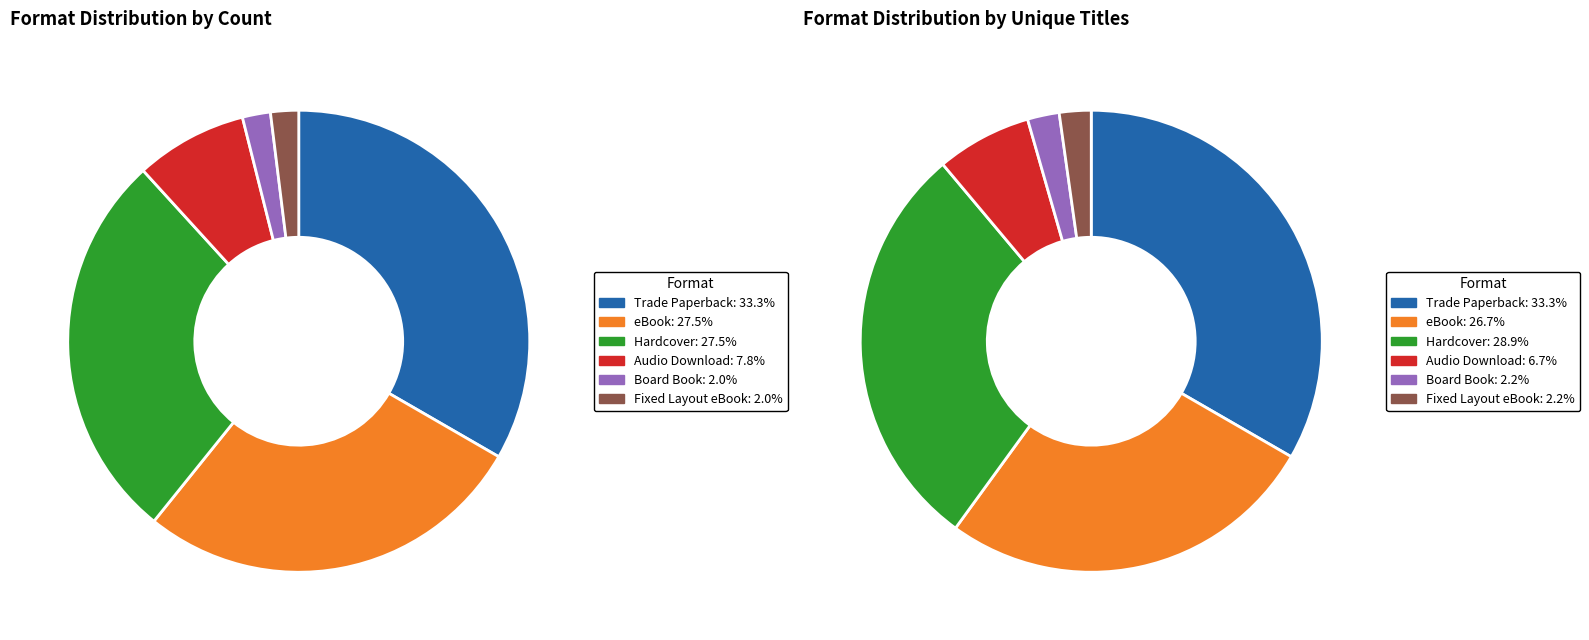

What is the smallest slice in the pie chart?

Board Book